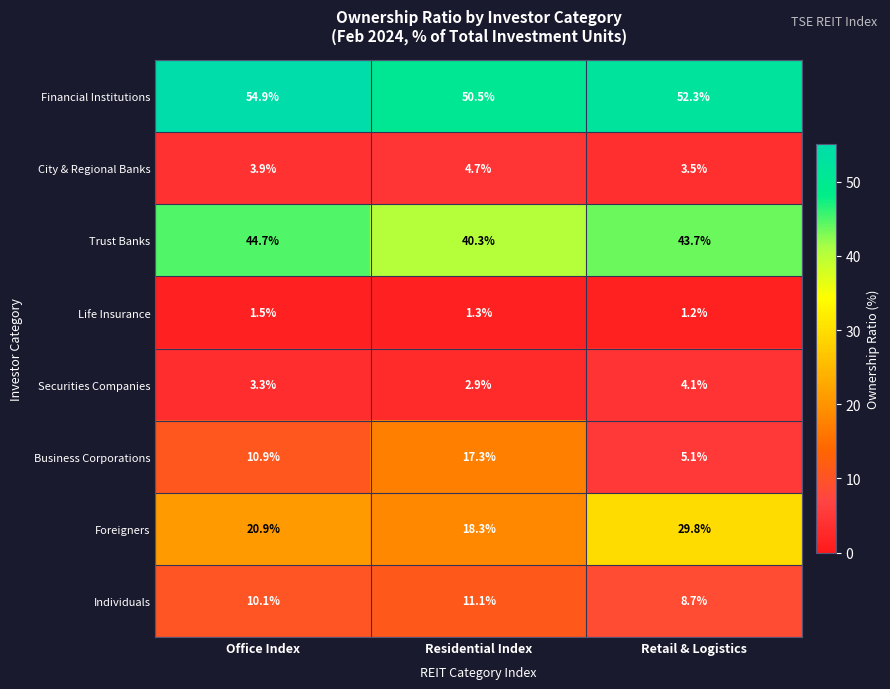

What is the difference between the Trust Banks values at Retail & Logistics and Residential Index?

3.4